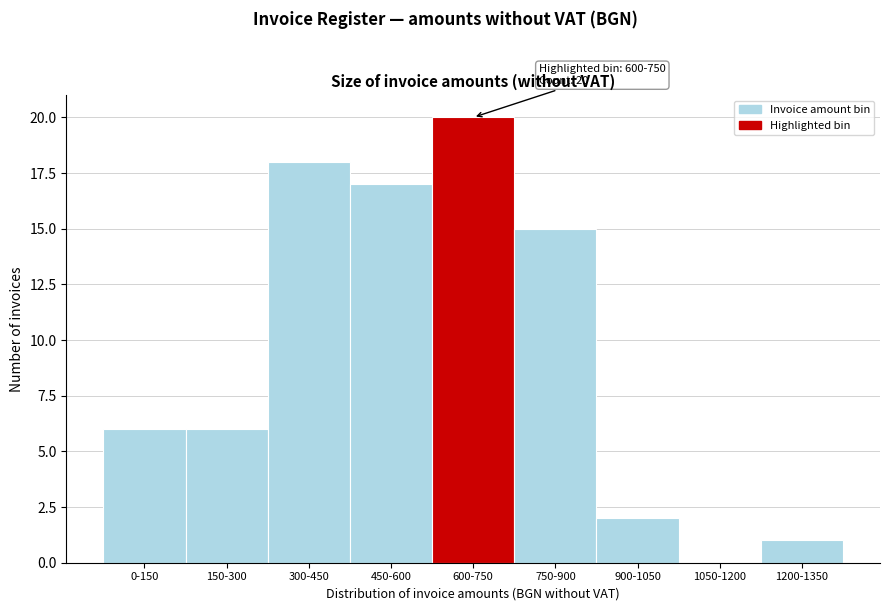

Reading right to left, transcribe all the data shown in this chart.

1200-1350=1	1050-1200=0	900-1050=2	750-900=15	600-750=20	450-600=17	300-450=18	150-300=6	0-150=6